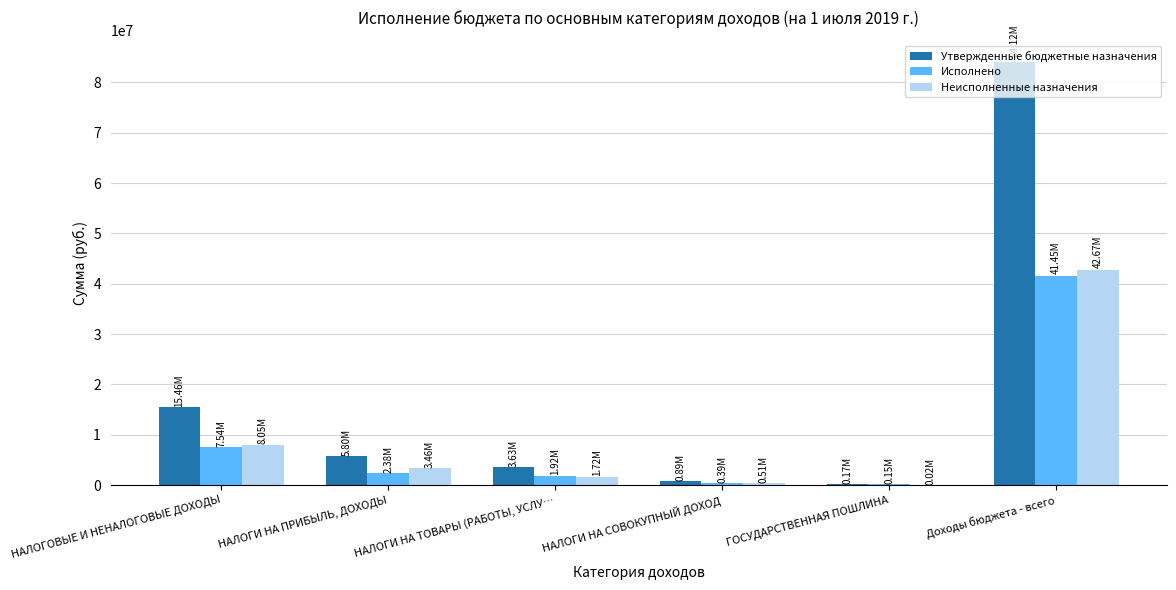

Which series changed the most between НАЛОГОВЫЕ И НЕНАЛОГОВЫЕ ДОХОДЫ and ГОСУДАРСТВЕННАЯ ПОШЛИНА?

Утвержденные бюджетные назначения